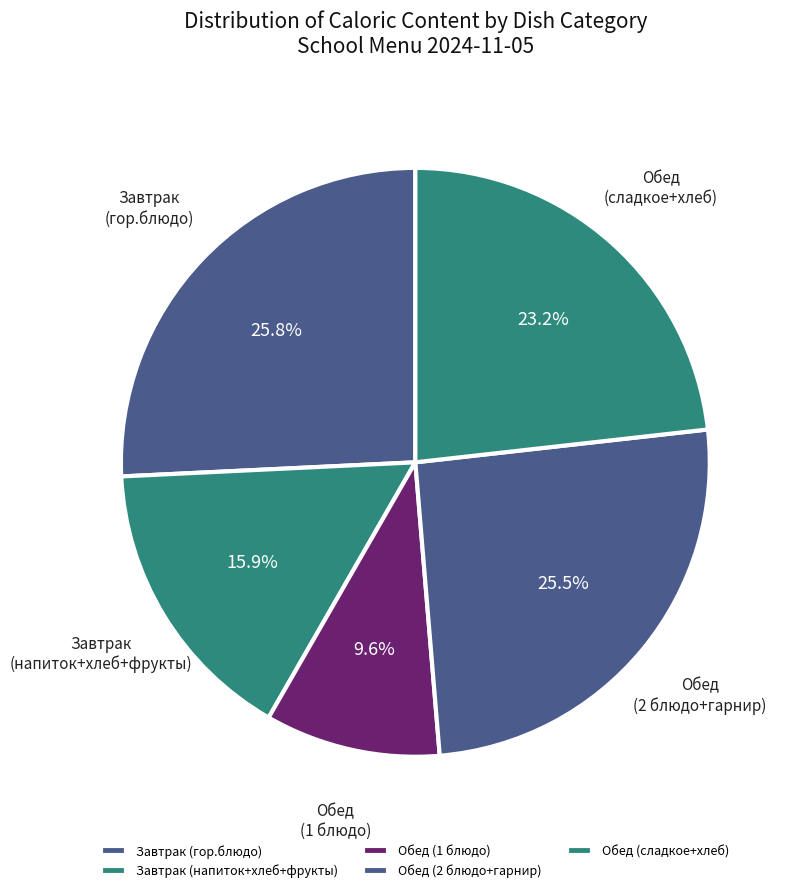

To the nearest percent, what is the average slice percentage?

20%